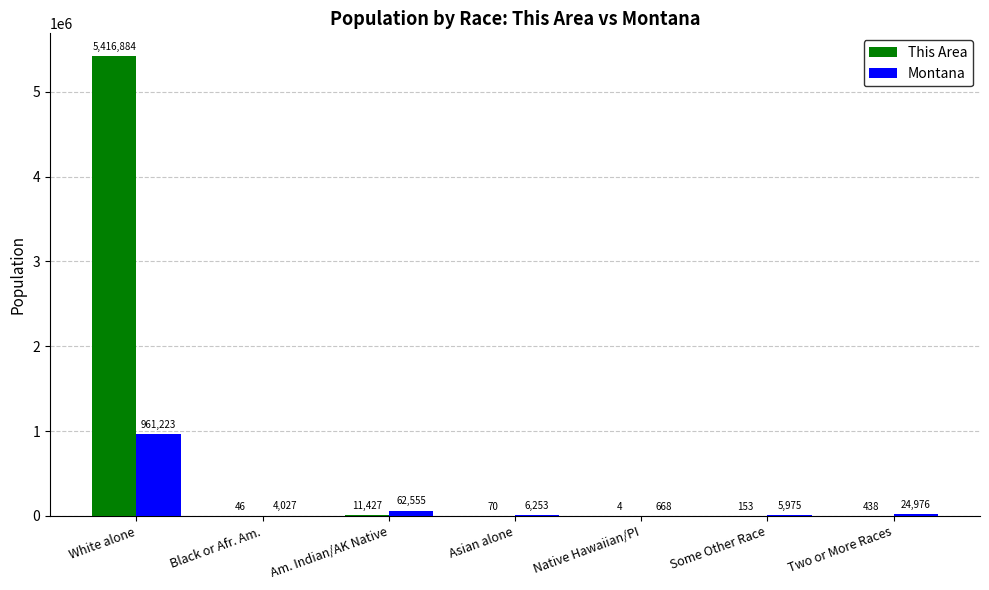

What is the approximate value of This Area at Native Hawaiian/PI?

4